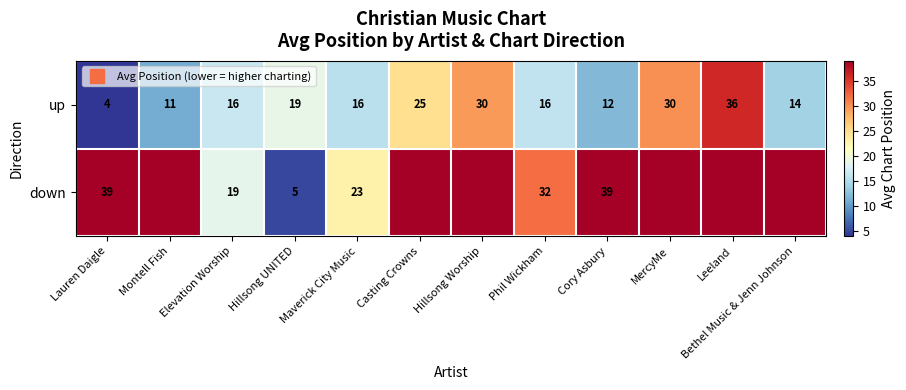

Which label corresponds to the smallest value in the chart?

Lauren Daigle